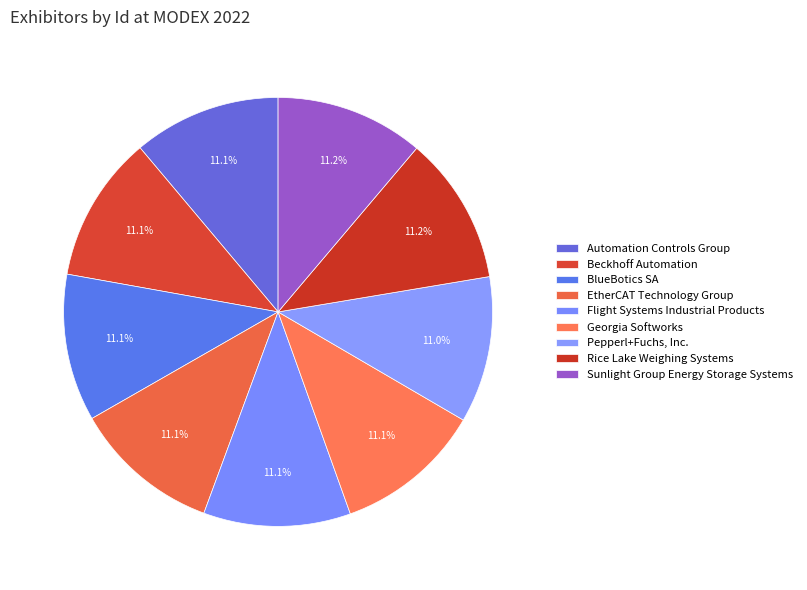

To the nearest percent, what percentage of the pie is BlueBotics SA?

11%